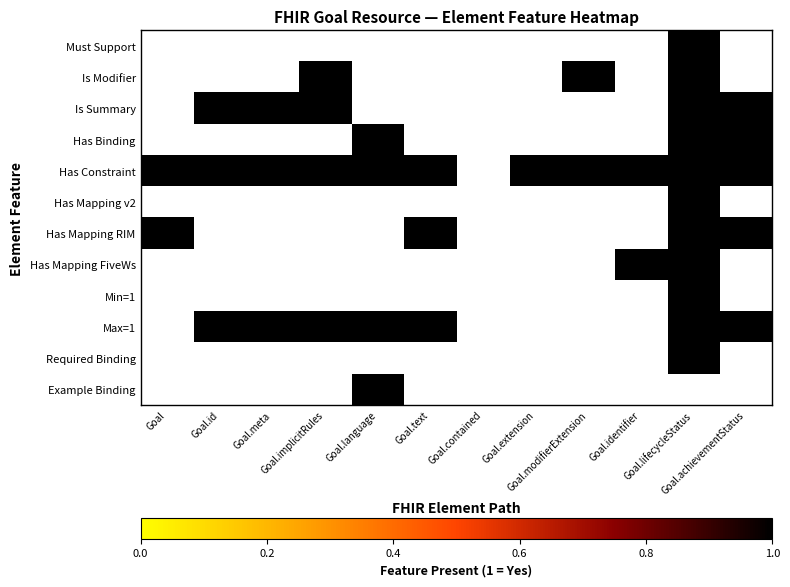

List the series in order of their peak value, lowest first.

Must Support, Is Modifier, Is Summary, Has Binding, Has Constraint, Has Mapping v2, Has Mapping RIM, Has Mapping FiveWs, Min=1, Max=1, Required Binding, Example Binding